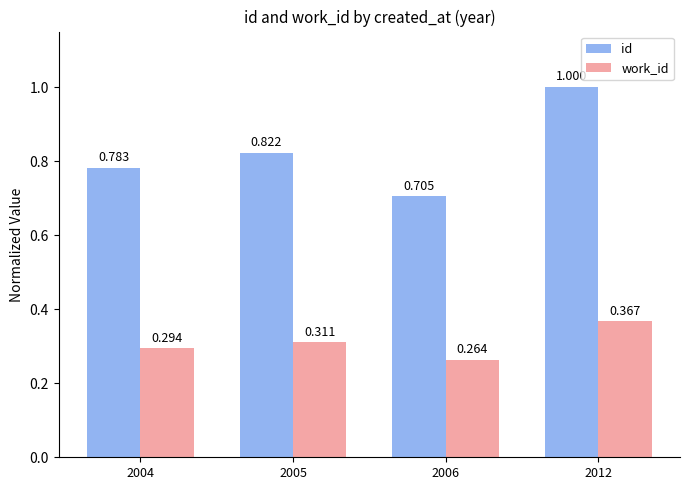

Is the value of work_id at 2006 greater than the value of id at 2004?

No